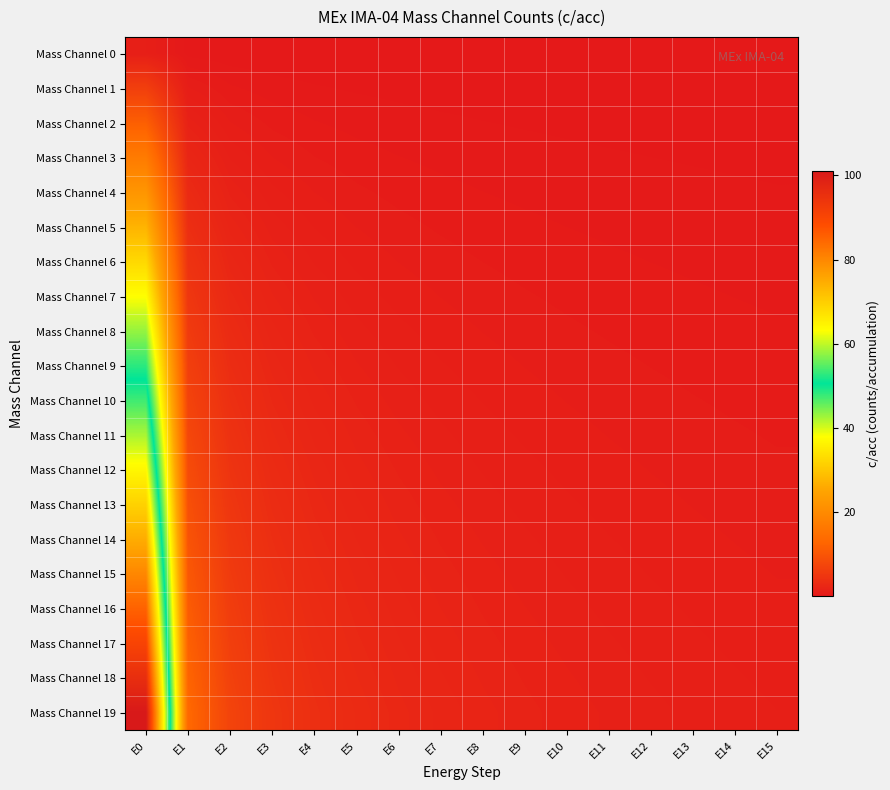

Which label corresponds to the largest value in the chart?

E0